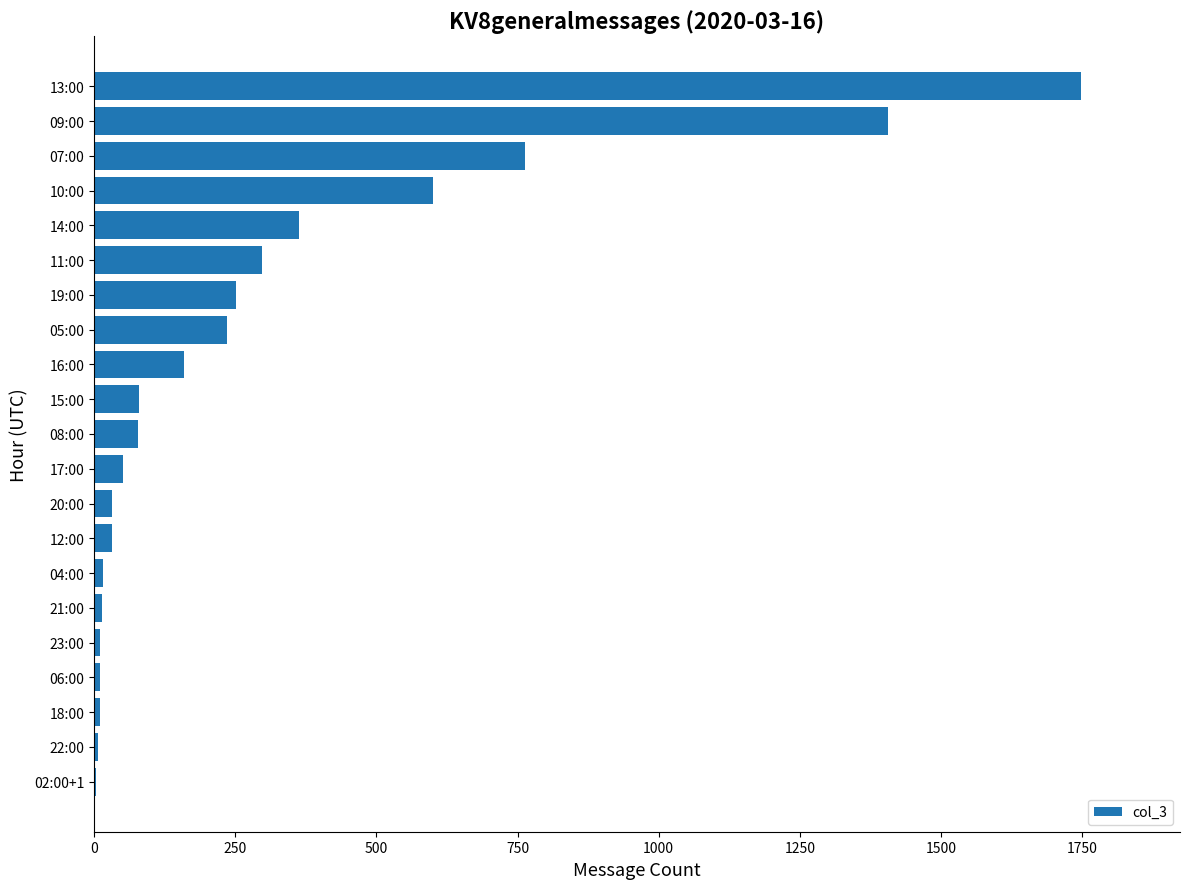

The chart shows a value of 17 at 04:00. True or false?

True